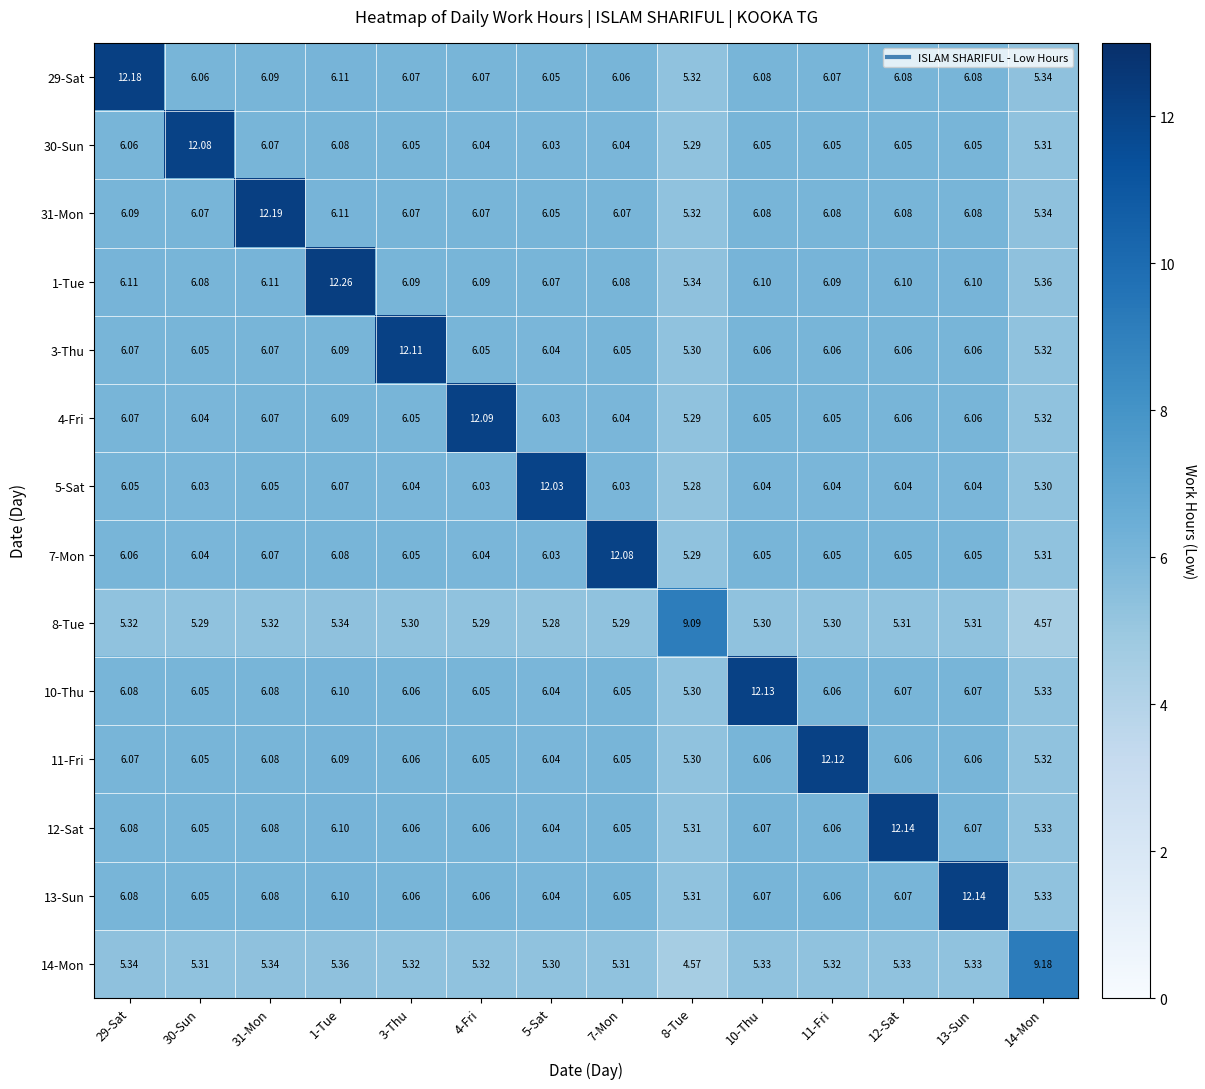

What is the difference between the highest and lowest values at 7-Mon?

6.8